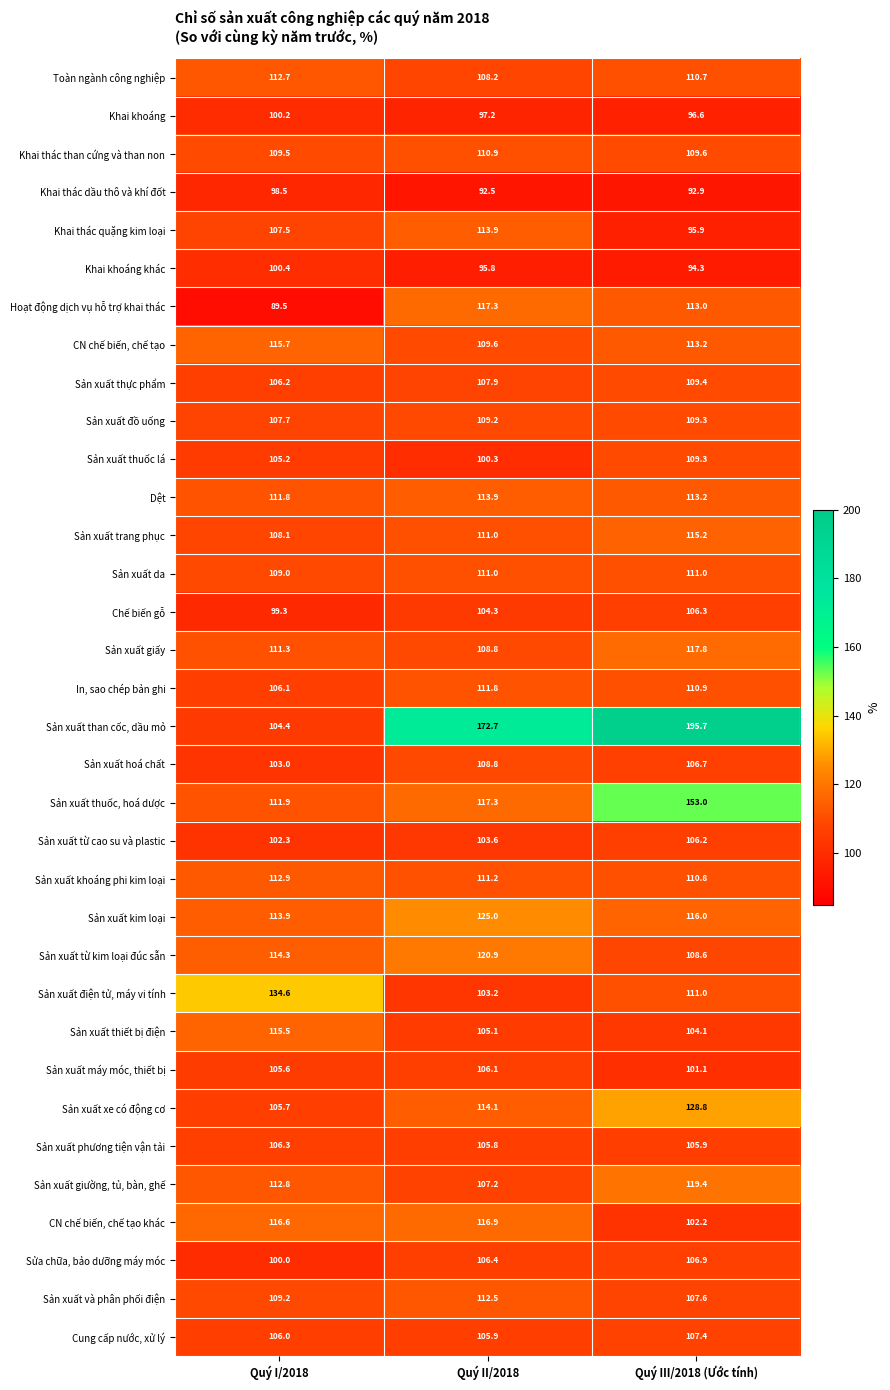

Which label corresponds to the smallest value in the chart?

Quý I/2018